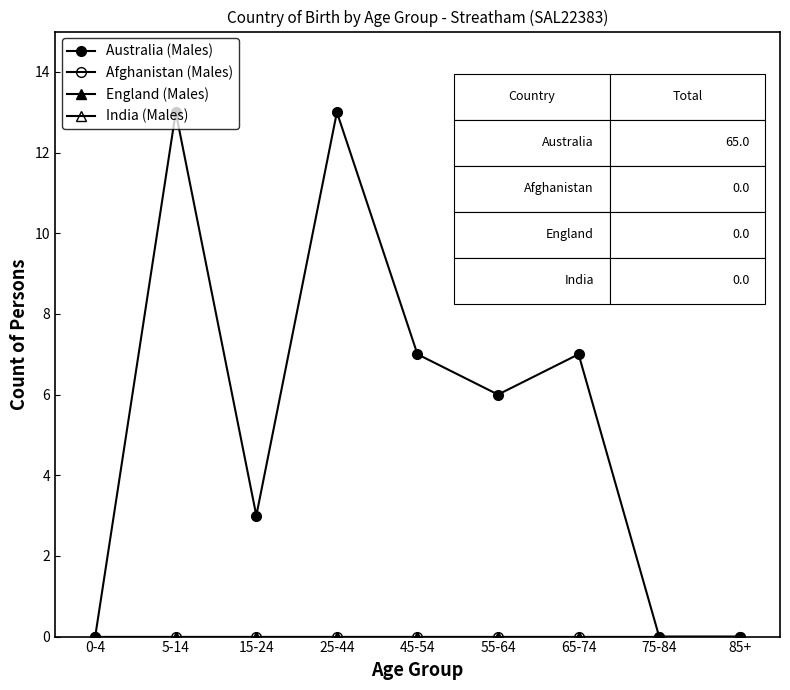

True or false: India (Males) and England (Males) cross at least once.

False